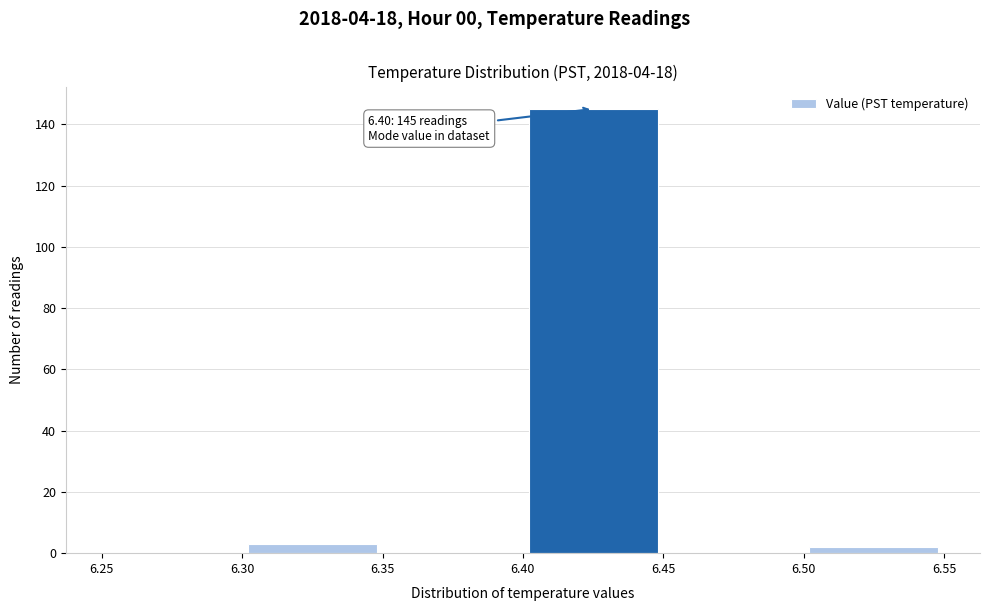

Which range on the x-axis has the tallest bar?

6.40 to 6.45